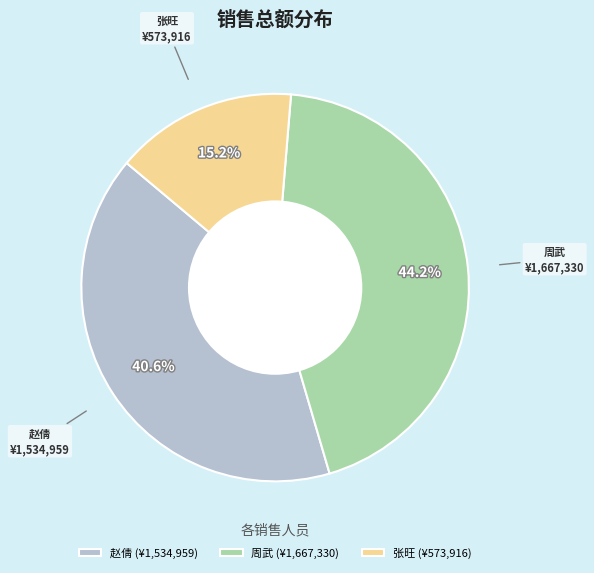

Between 张旺 (¥573,916) and 周武 (¥1,667,330), which is larger?

周武 (¥1,667,330)